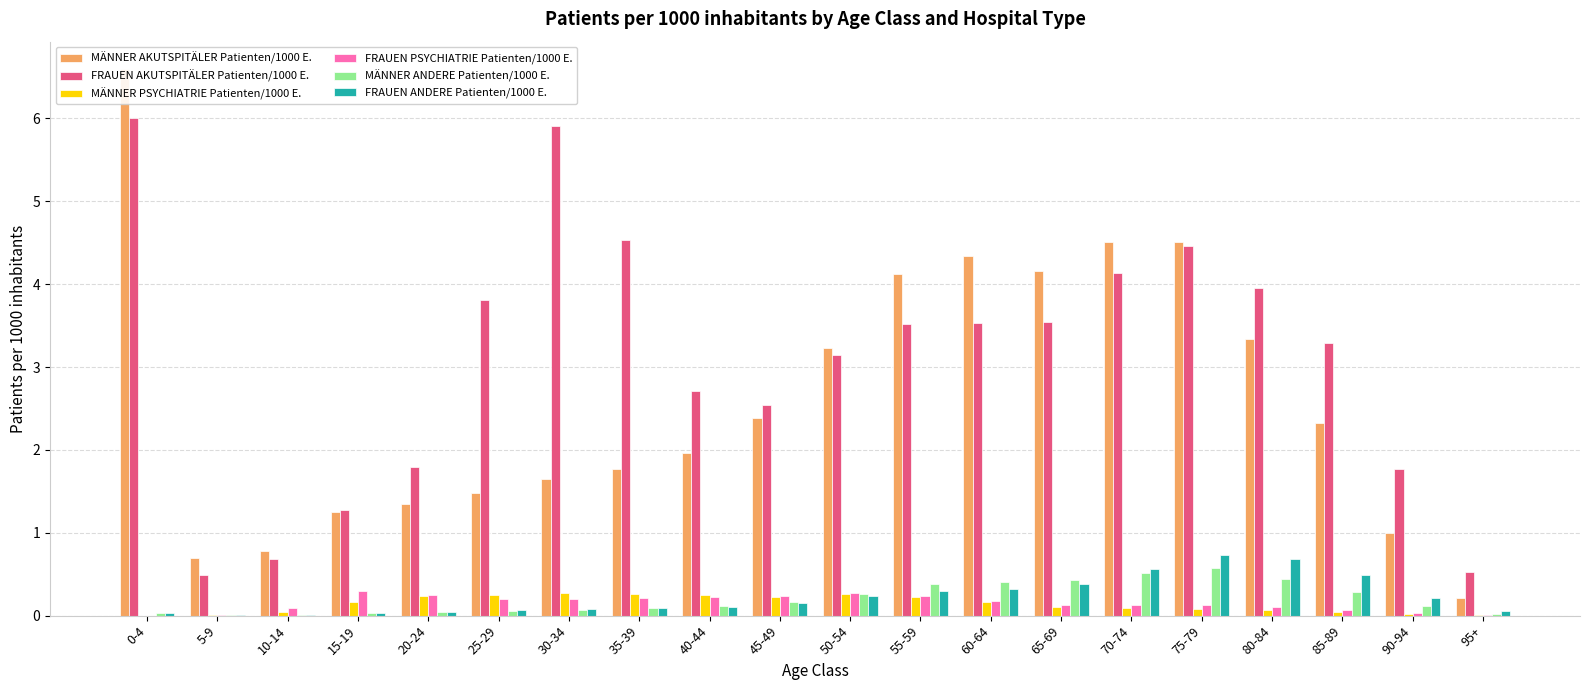

Which label corresponds to the smallest value in the chart?

0-4